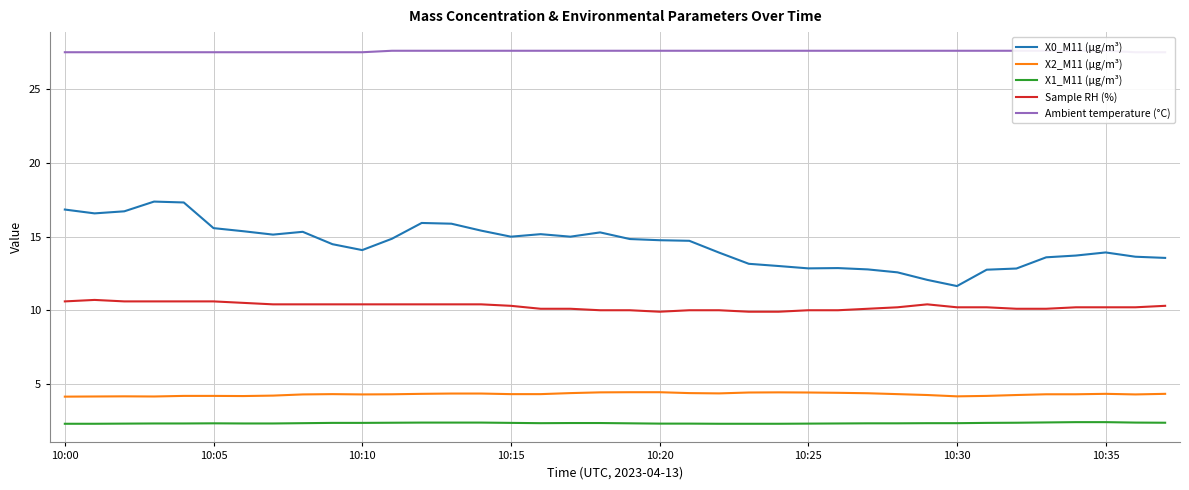

True or false: Sample RH (%) has a value of 4.3 at 8.

False